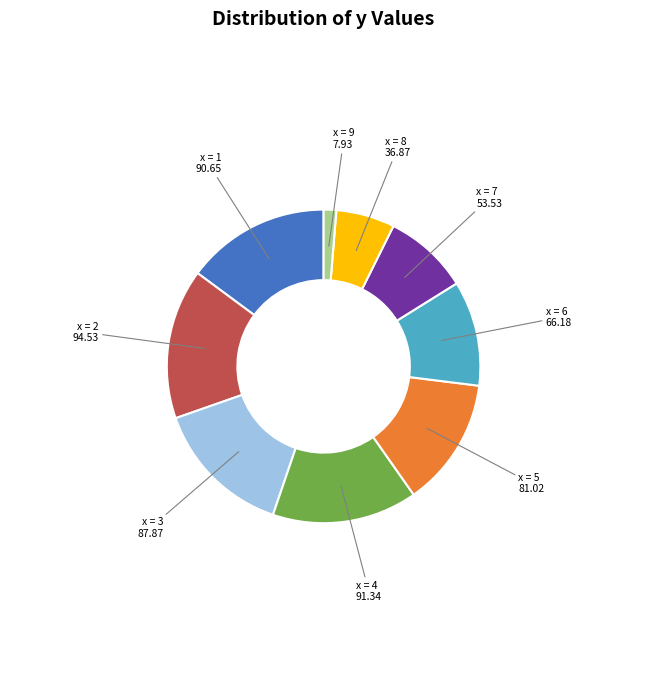

How many segments does this pie chart have?

9